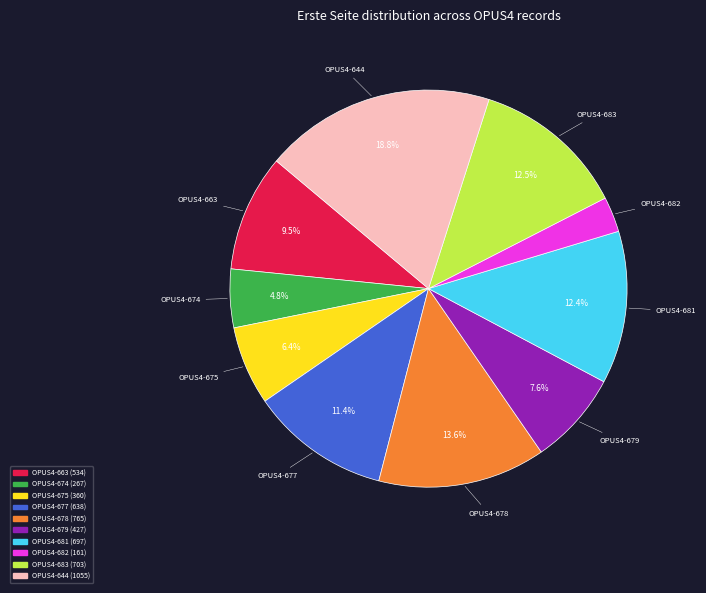

Is there a majority slice in this chart?

No